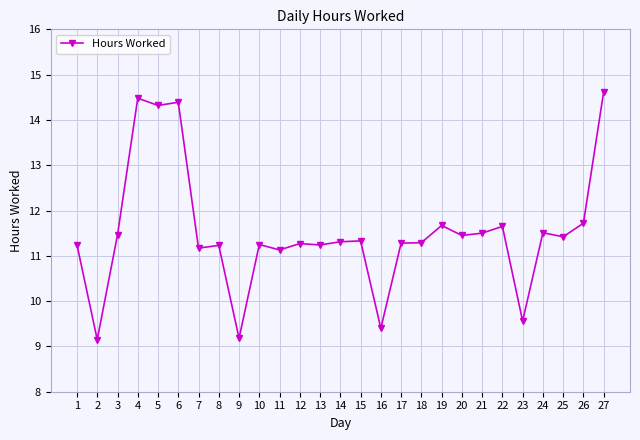

What is the value of the 23rd point from the left?

9.6